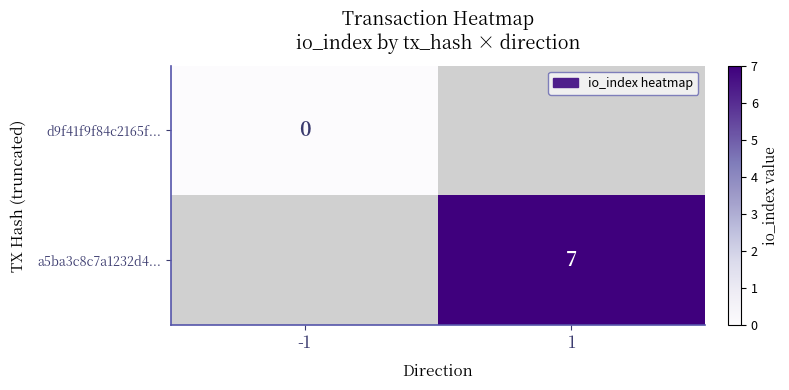

How many categories are shown in the chart?

2